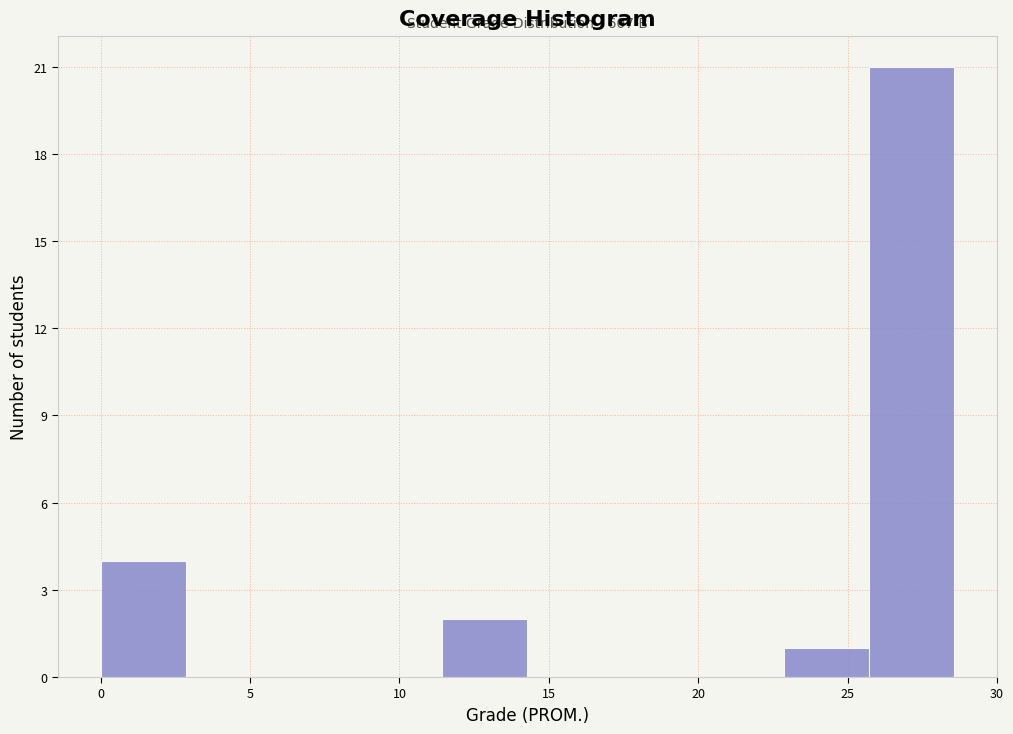

Which range on the x-axis has the tallest bar?

25.5 to 28.5